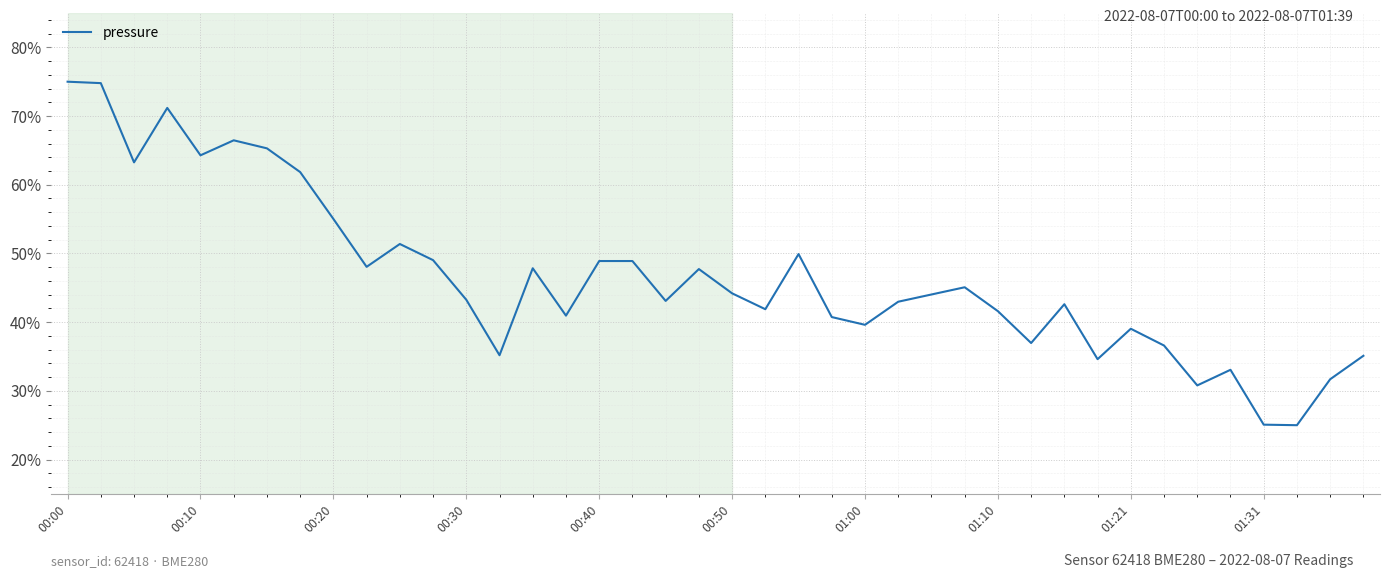

What is the difference between the maximum and minimum values?

50.0